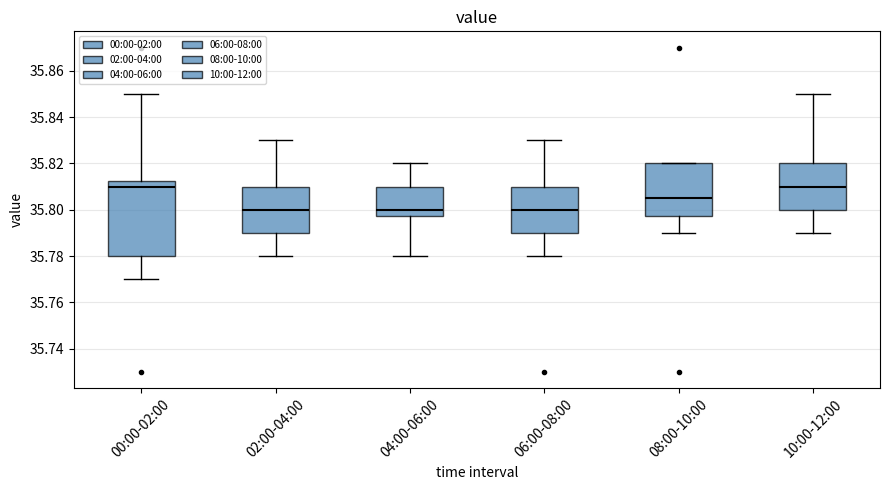

Reading left to right, transcribe this box plot: for each box, give where its median line is, the range the box spans, and where its two whiskers end, as read against the y-axis. The values are not printed on the chart, so give them approximately, as read against the axis.

00:00-02:00: median 35.810, box 35.780 to 35.812, whiskers 35.770 to 35.850
02:00-04:00: median 35.800, box 35.790 to 35.810, whiskers 35.780 to 35.830
04:00-06:00: median 35.800, box 35.798 to 35.810, whiskers 35.780 to 35.820
06:00-08:00: median 35.800, box 35.790 to 35.810, whiskers 35.780 to 35.830
08:00-10:00: median 35.806, box 35.798 to 35.820, whiskers 35.790 to 35.820
10:00-12:00: median 35.810, box 35.800 to 35.820, whiskers 35.790 to 35.850